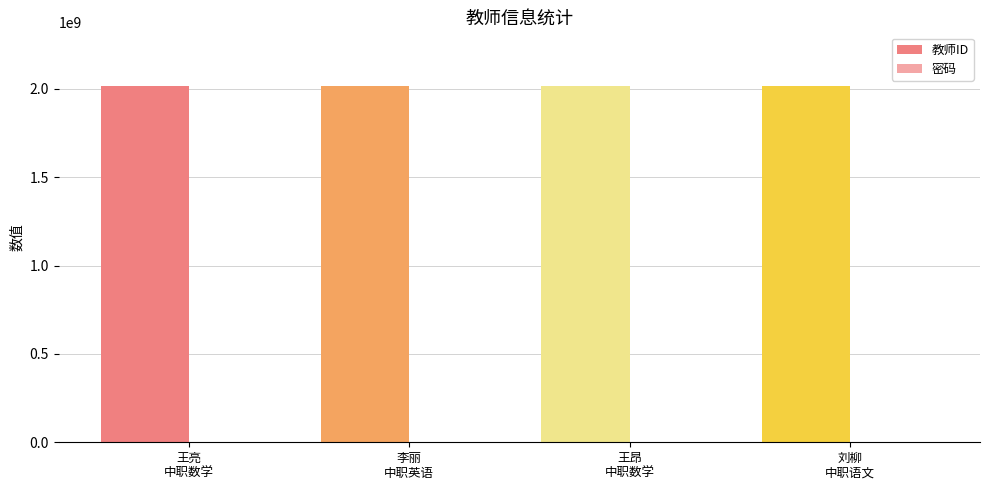

What is the difference between the 教师ID values at 王昂
中职数学 and 王亮
中职数学?

40